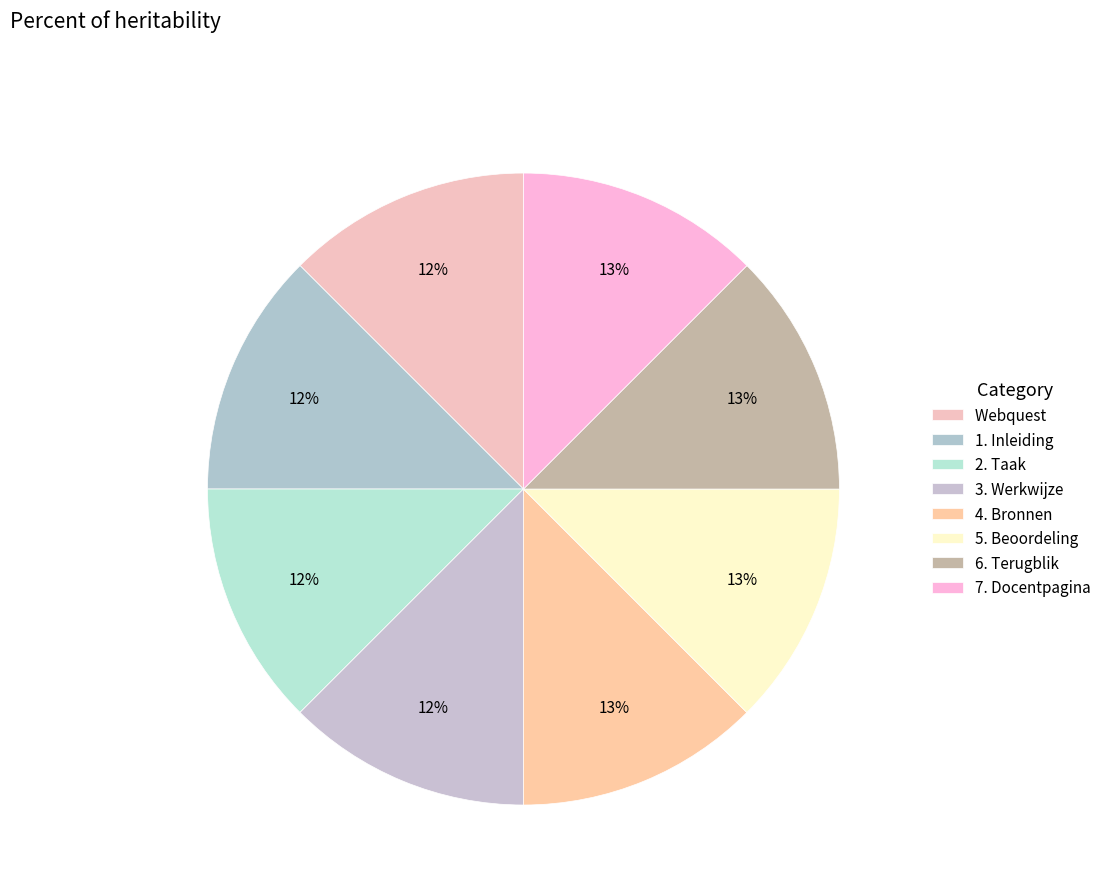

Which category has the biggest portion of the pie?

7. Docentpagina